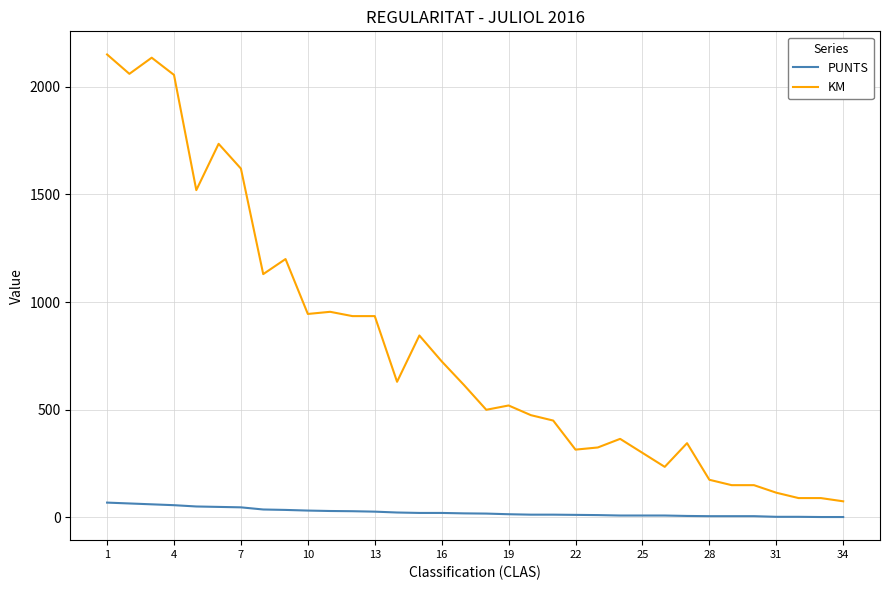

What is the maximum value shown in the chart?

2150